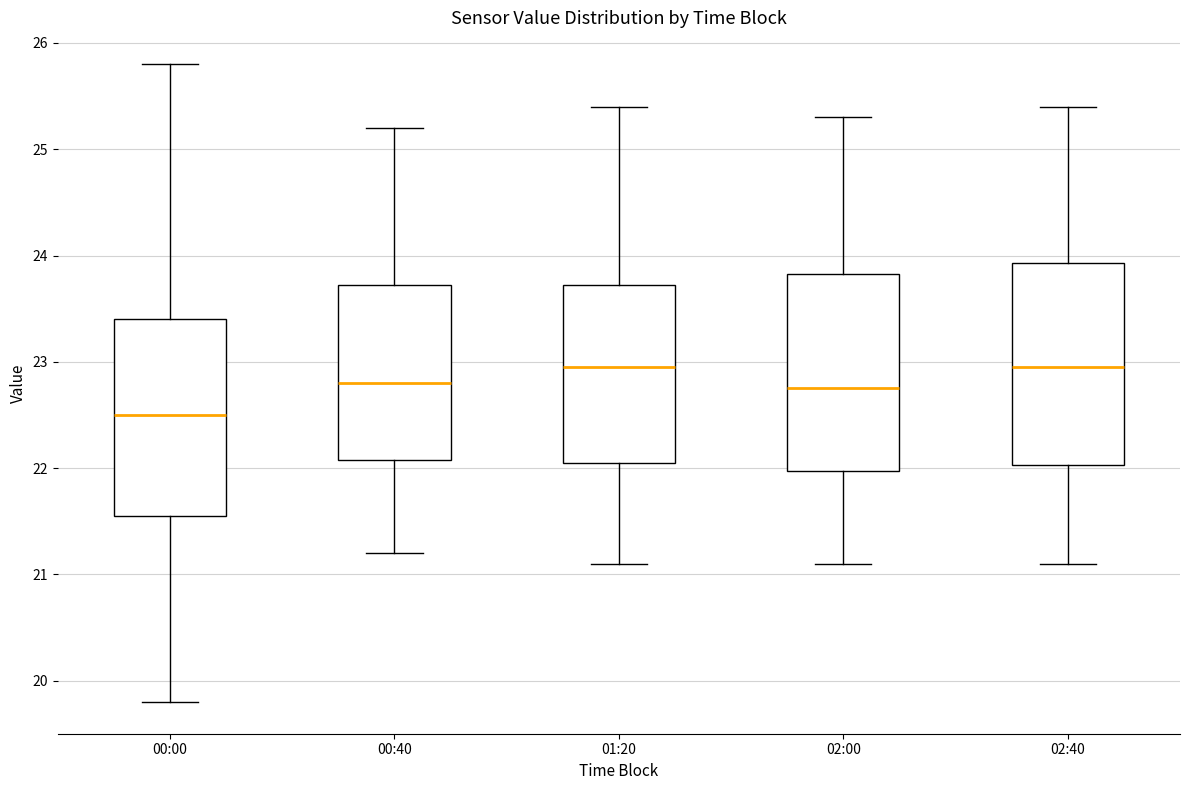

Reading left to right, read every box against the y-axis: the position of its median line, the range the box covers, and the ends of its whiskers. The values are not printed on the chart, so give them approximately, as read against the axis.

00:00: median 22.5, box 21.6 to 23.4, whiskers 19.8 to 25.8
00:40: median 22.8, box 22.1 to 23.7, whiskers 21.2 to 25.2
01:20: median 23.0, box 22.1 to 23.7, whiskers 21.1 to 25.4
02:00: median 22.8, box 22.0 to 23.8, whiskers 21.1 to 25.3
02:40: median 23.0, box 22.0 to 23.9, whiskers 21.1 to 25.4